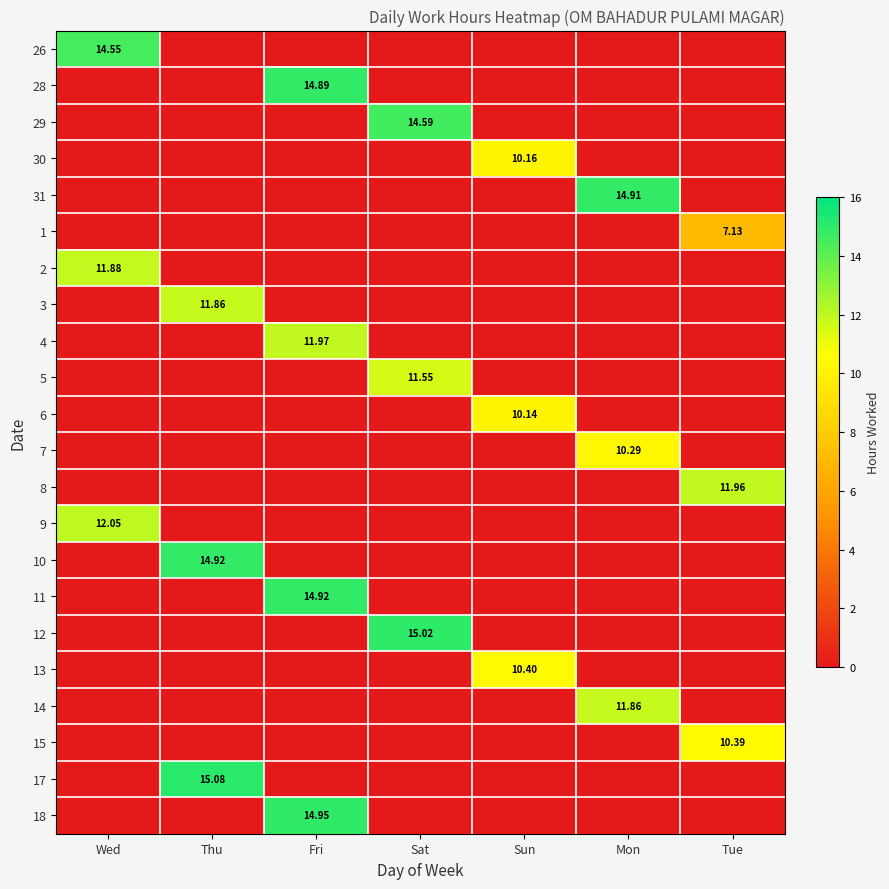

What is the difference between the maximum and minimum values in the 10 series?

14.9